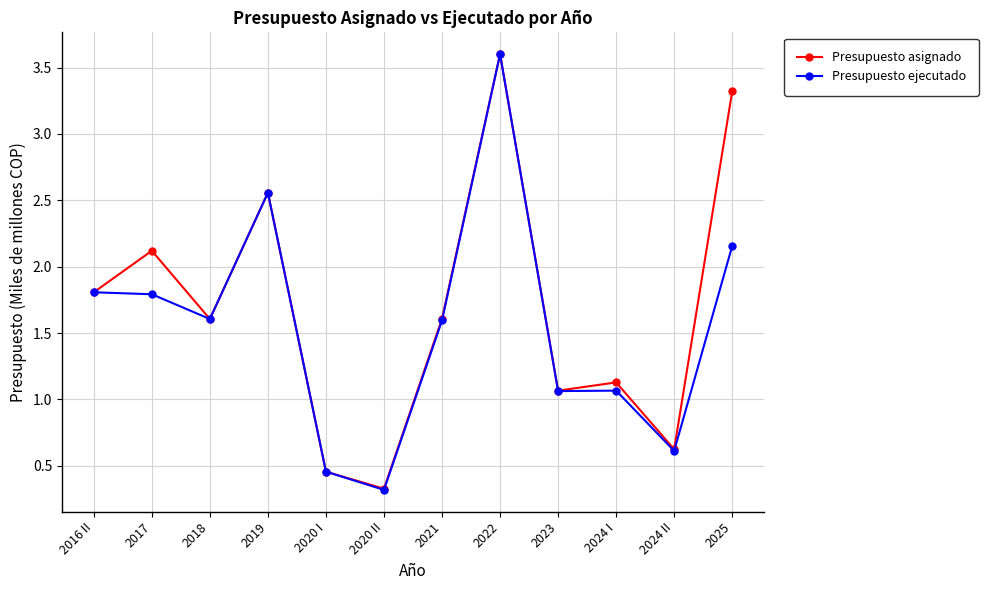

How many categories are shown in the chart?

12